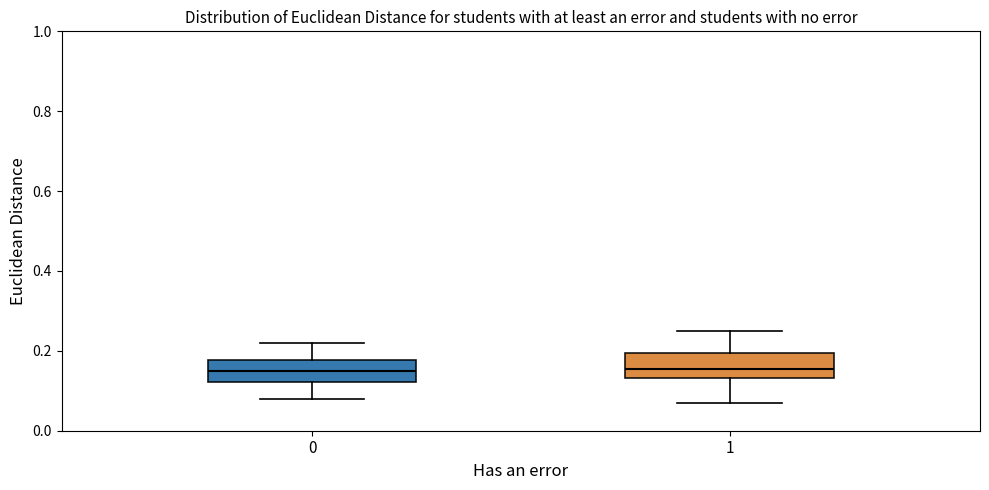

Reading left to right, read every box against the y-axis: the position of its median line, the range the box covers, and the ends of its whiskers. The values are not printed on the chart, so give them approximately, as read against the axis.

0: median 0.16, box 0.12 to 0.18, whiskers 0.08 to 0.22
1: median 0.16, box 0.14 to 0.20, whiskers 0.08 to 0.26